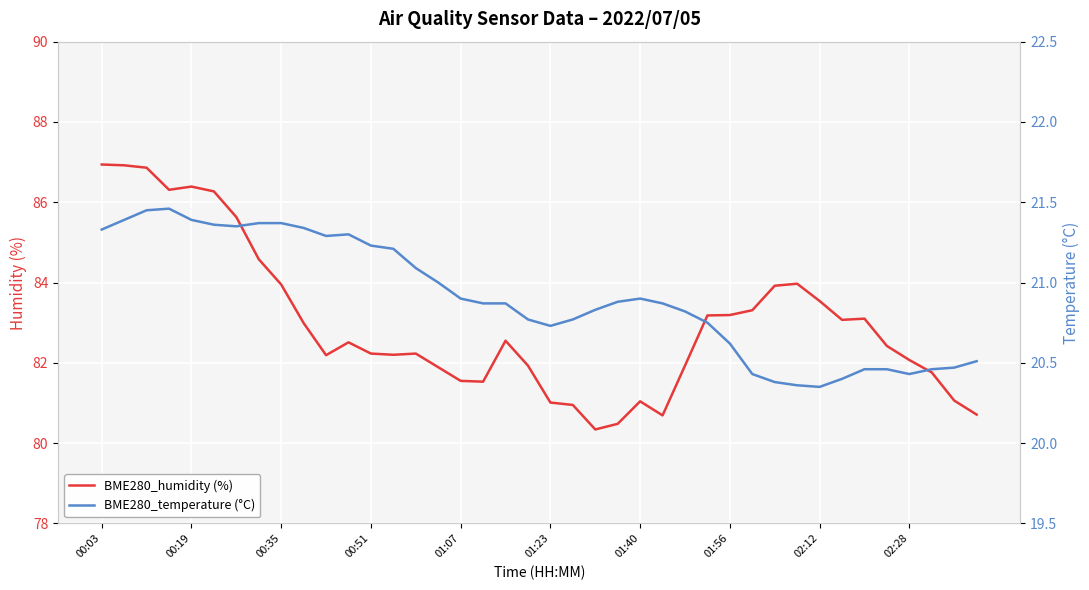

The value of BME280_humidity (%) at 23 is 80.5. True or false?

True